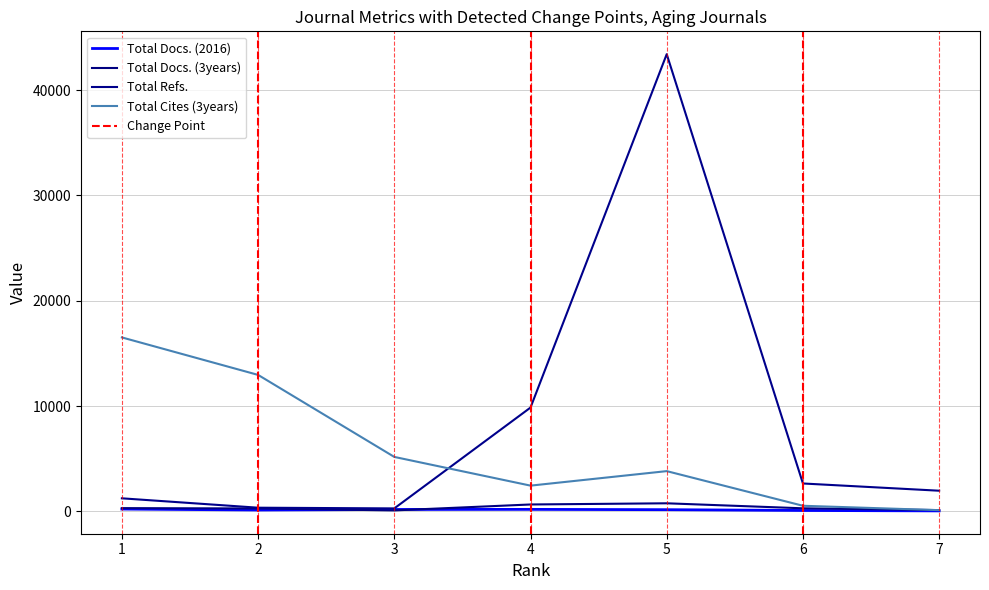

What are all the series names shown in the legend?

Total Docs. (2016), Total Docs. (3years), Total Refs., Total Cites (3years)